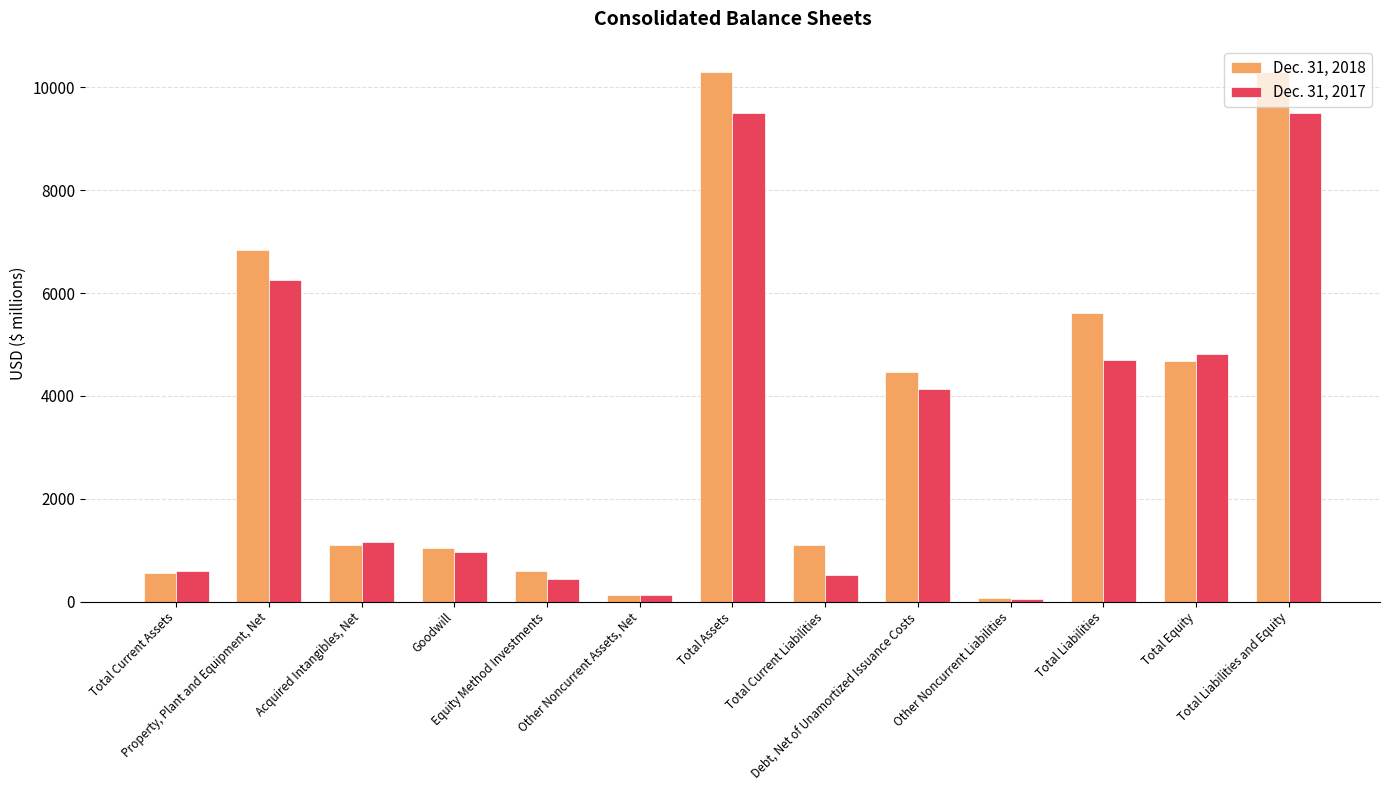

How many series are shown in this chart?

2